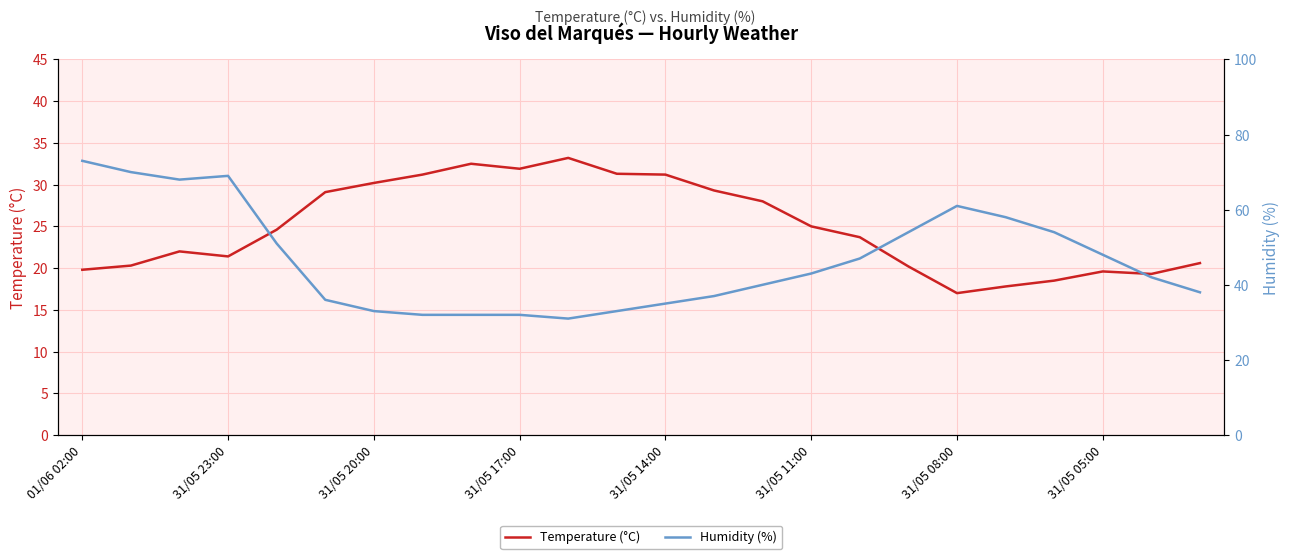

Rank the series by their maximum value, from highest to lowest.

Humidity (%), Temperature (°C)